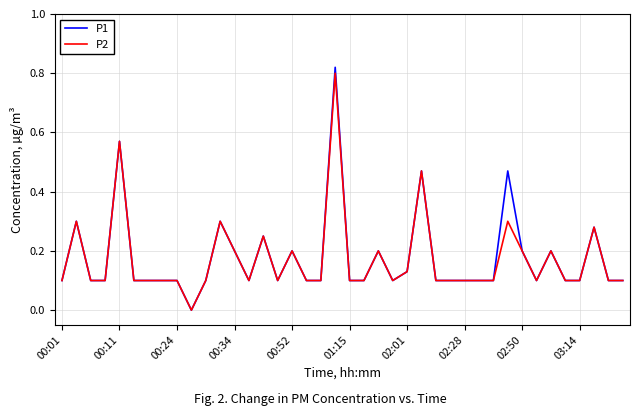

List the series in order of their peak value, highest first.

P1, P2